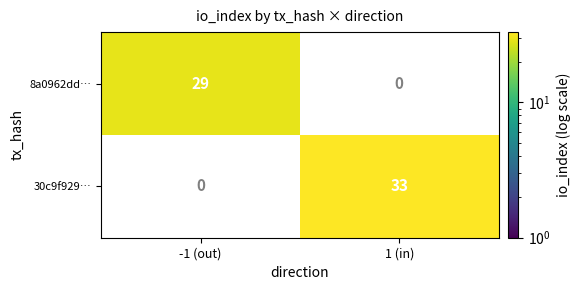

How many distinct data groups are displayed?

2